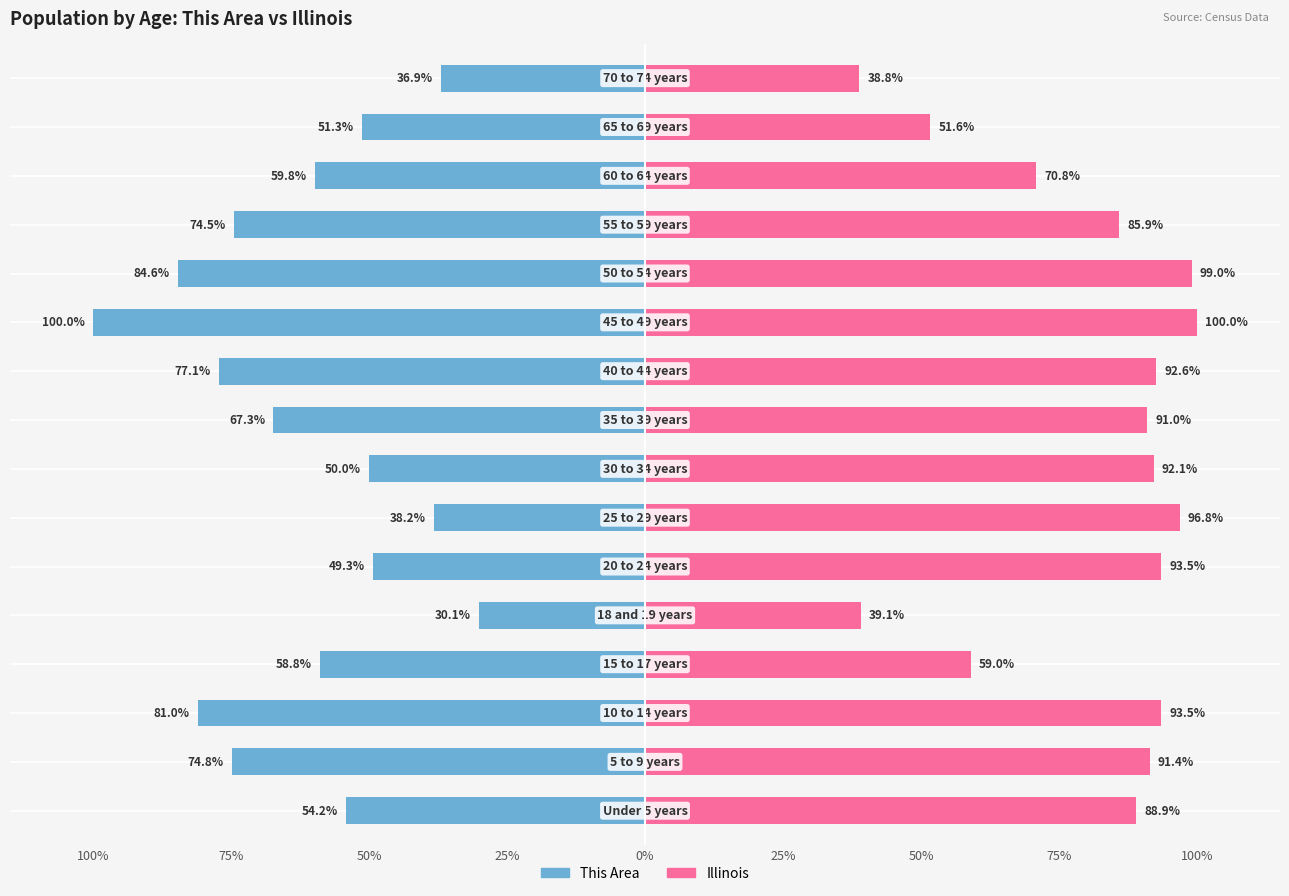

Reading left to right, list all the values displayed in this chart.

This Area: -54.2	-74.8	-81.0	-58.8	-30.1	-49.3	-38.2	-50.0	-67.3	-77.1	-100.0	-84.6	-74.5	-59.8	-51.3	-36.9
Illinois: 88.9	91.4	93.5	59.0	39.1	93.5	96.8	92.1	91.0	92.6	100.0	99.0	85.9	70.8	51.6	38.8